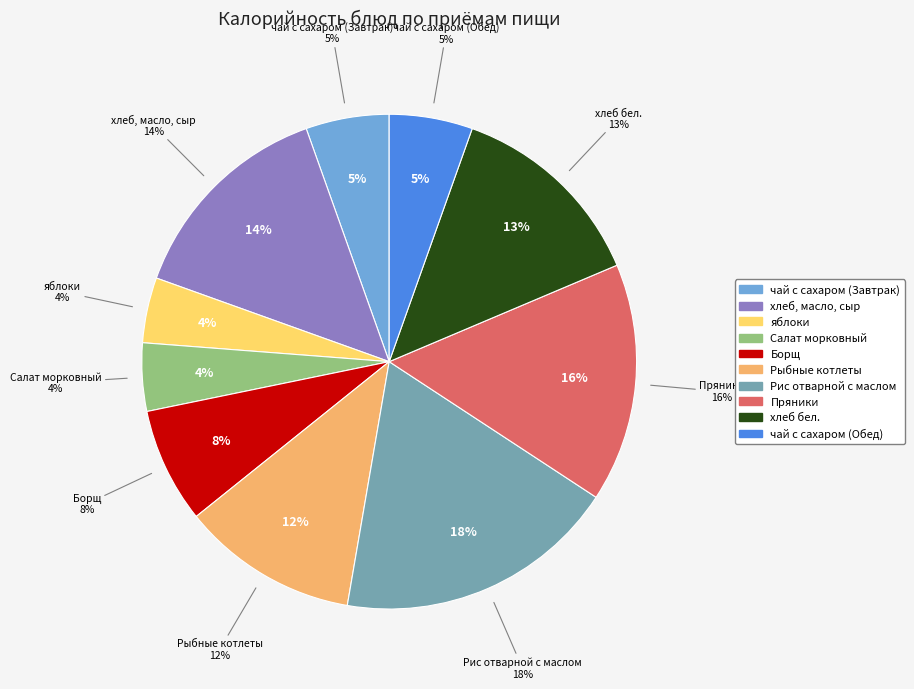

What is the smallest slice in the pie chart?

яблоки